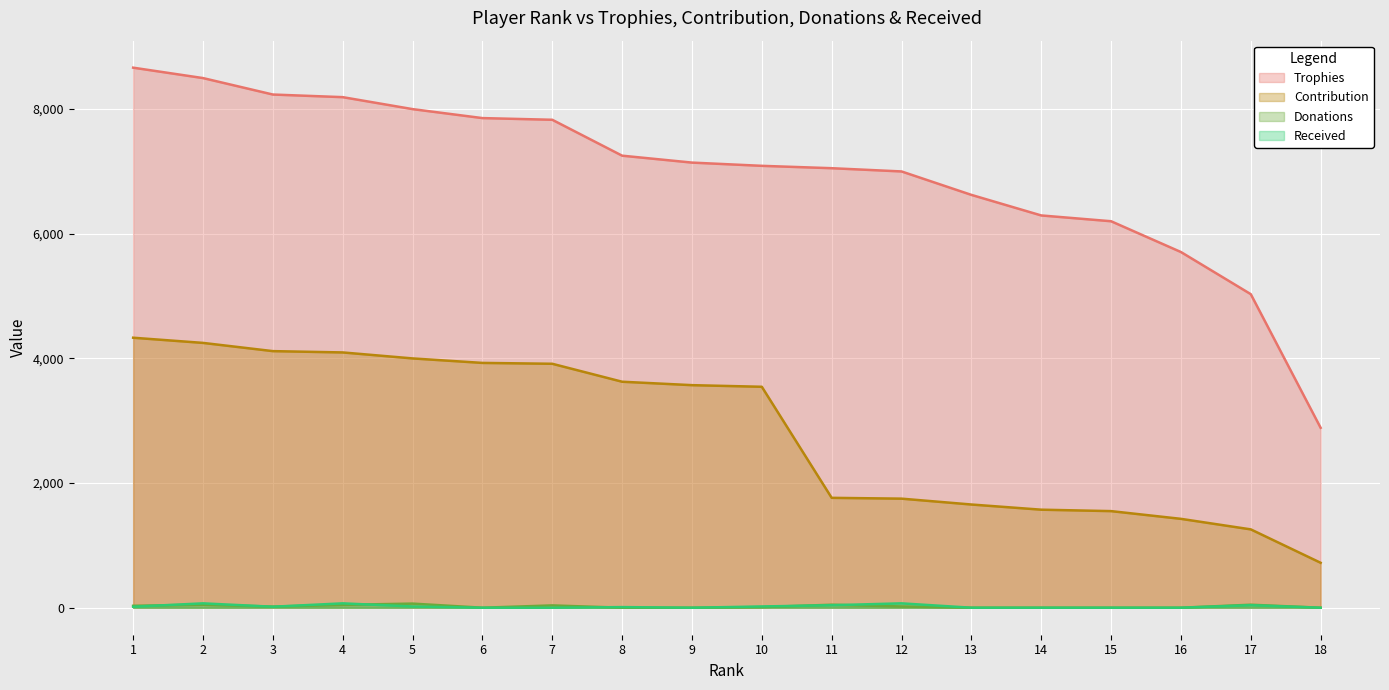

True or false: Trophies and Received cross at least once.

False